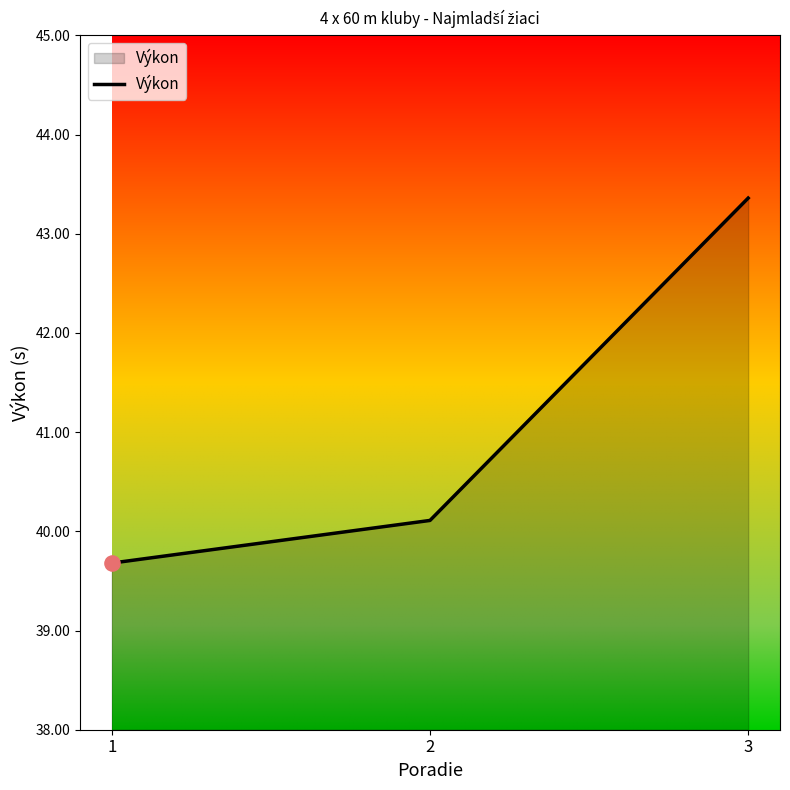

What is the change in value from 1 to 2?

+0.4